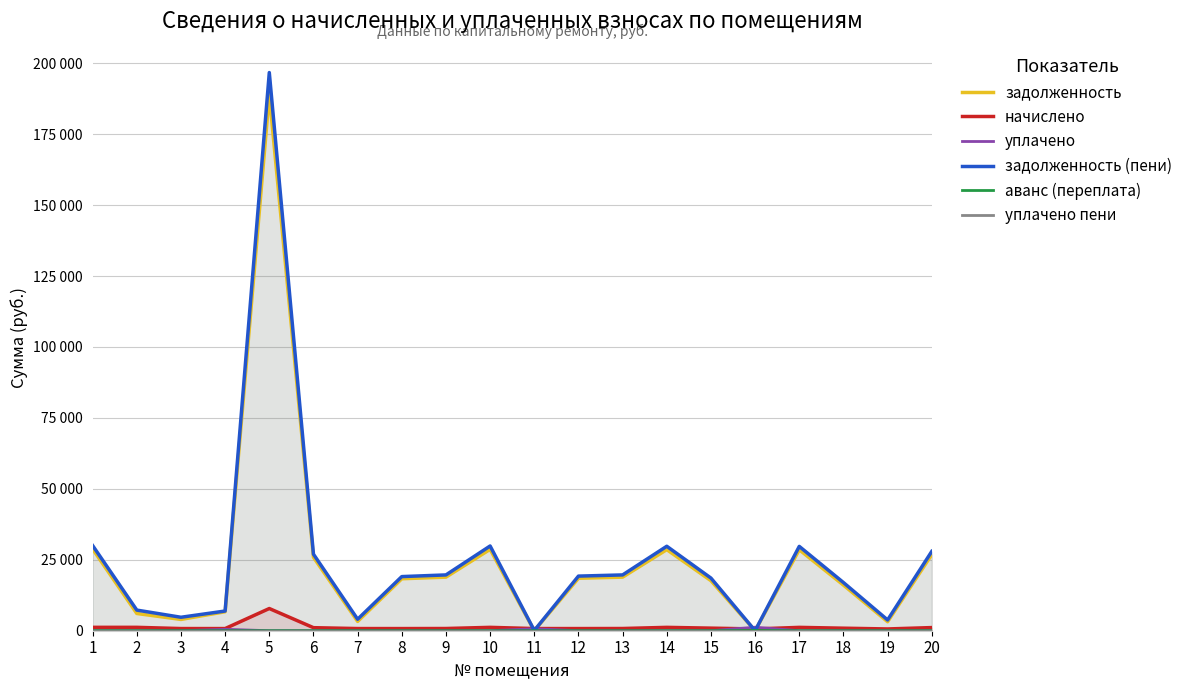

What is the total value across all series at 2?

14534.7